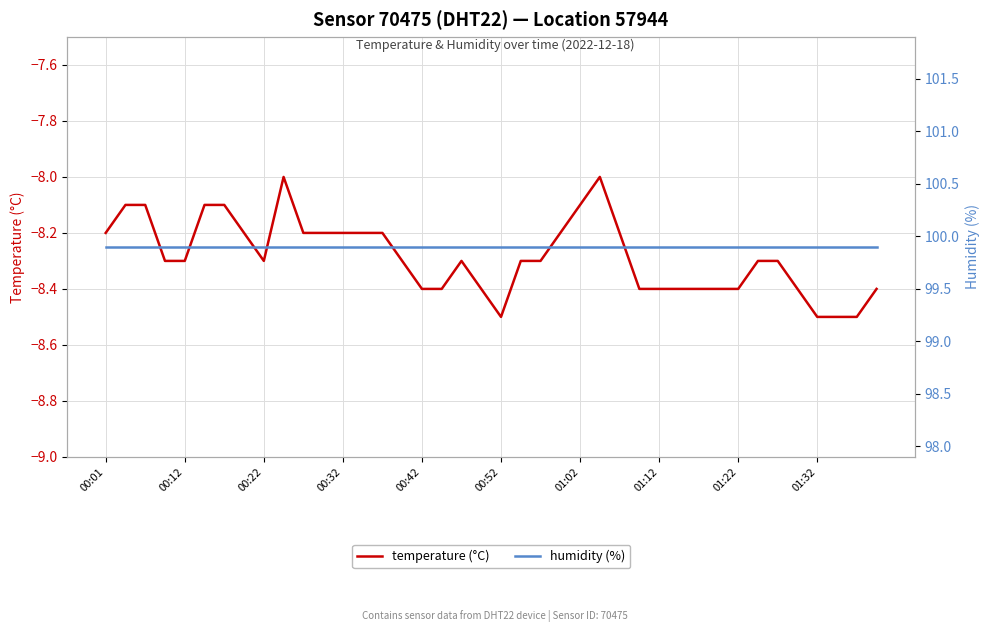

Is it true that temperature (°C) equals -13.6 at 00:52?

False